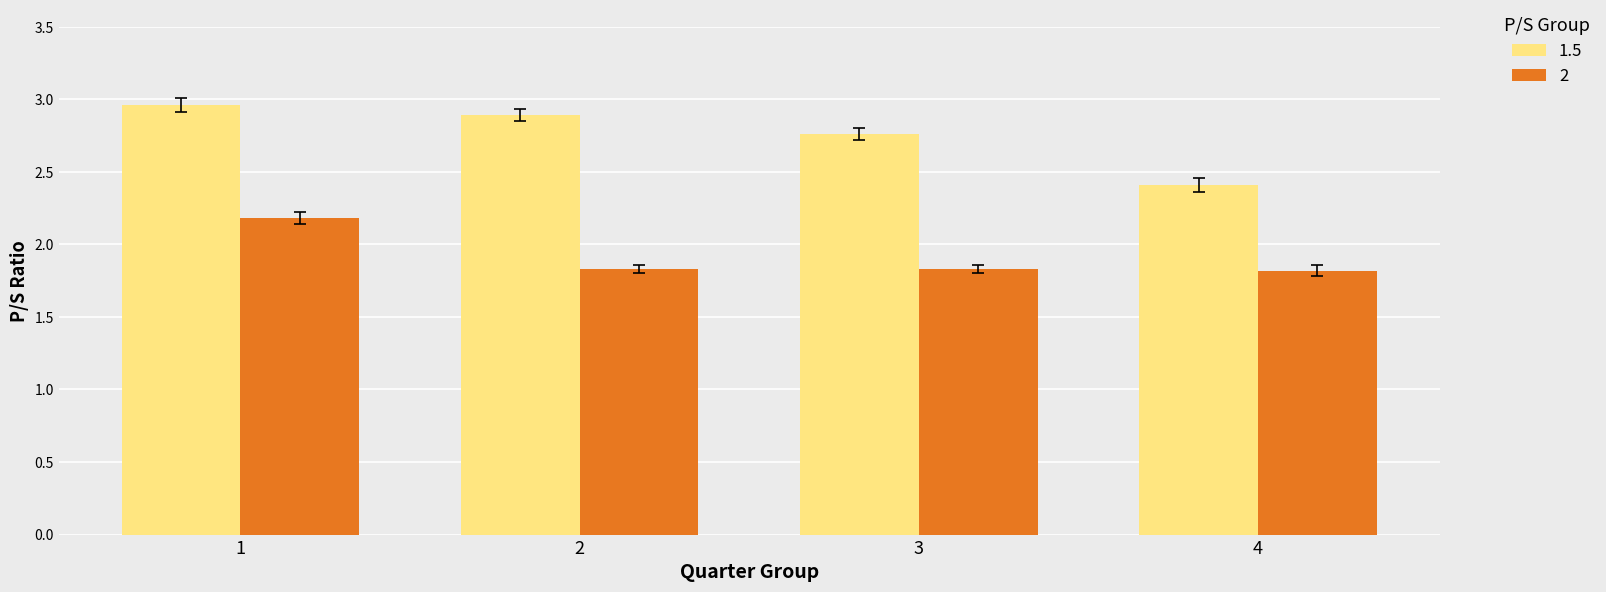

Where is 1.5 nearest to the value 2?

4